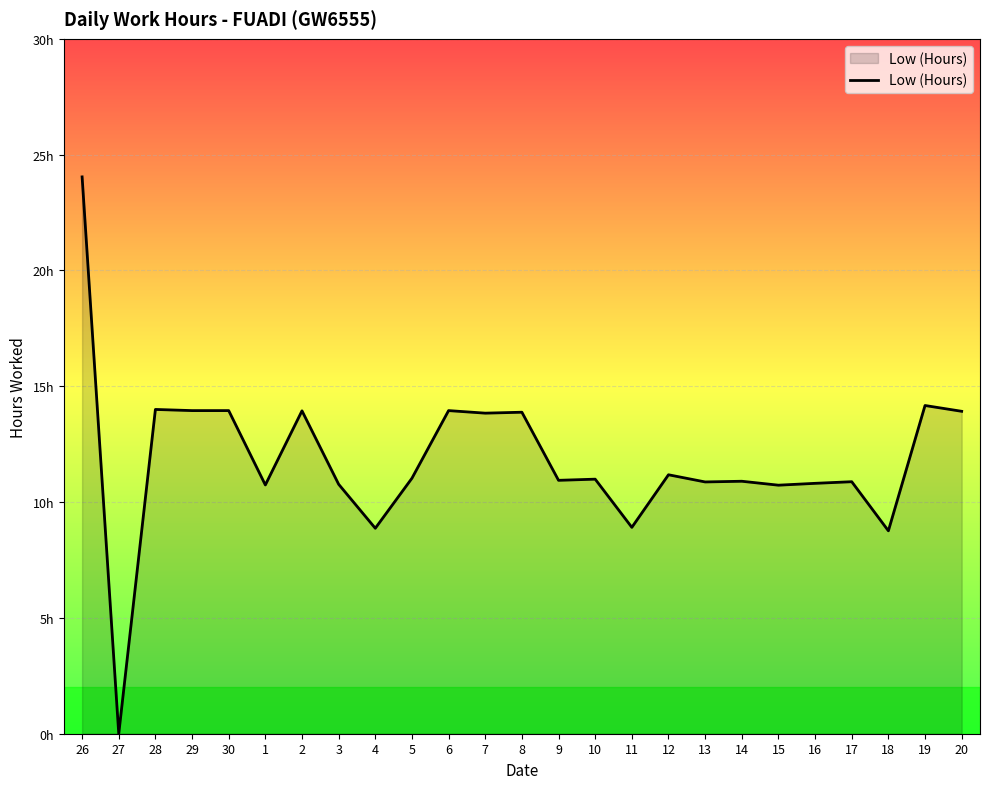

Does the chart display data point markers on the line(s)?

No